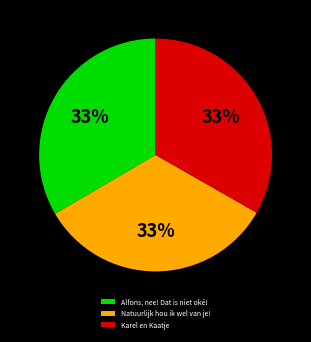

How many segments does this pie chart have?

3